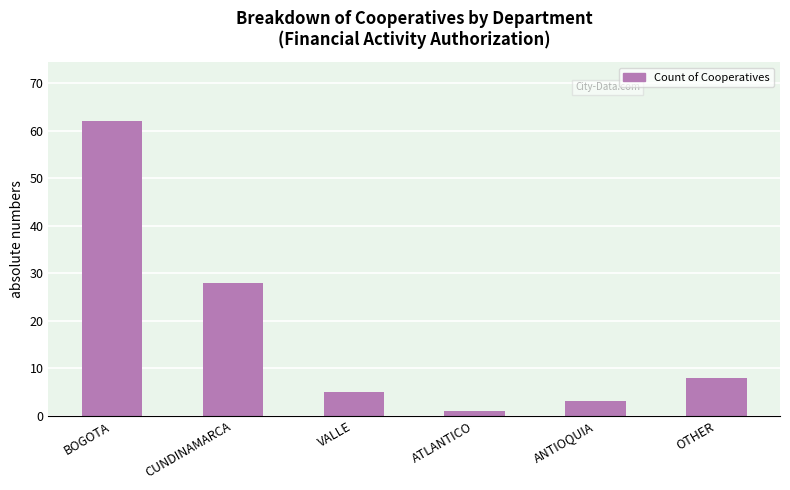

At which category does the chart reach its peak across all series?

BOGOTA